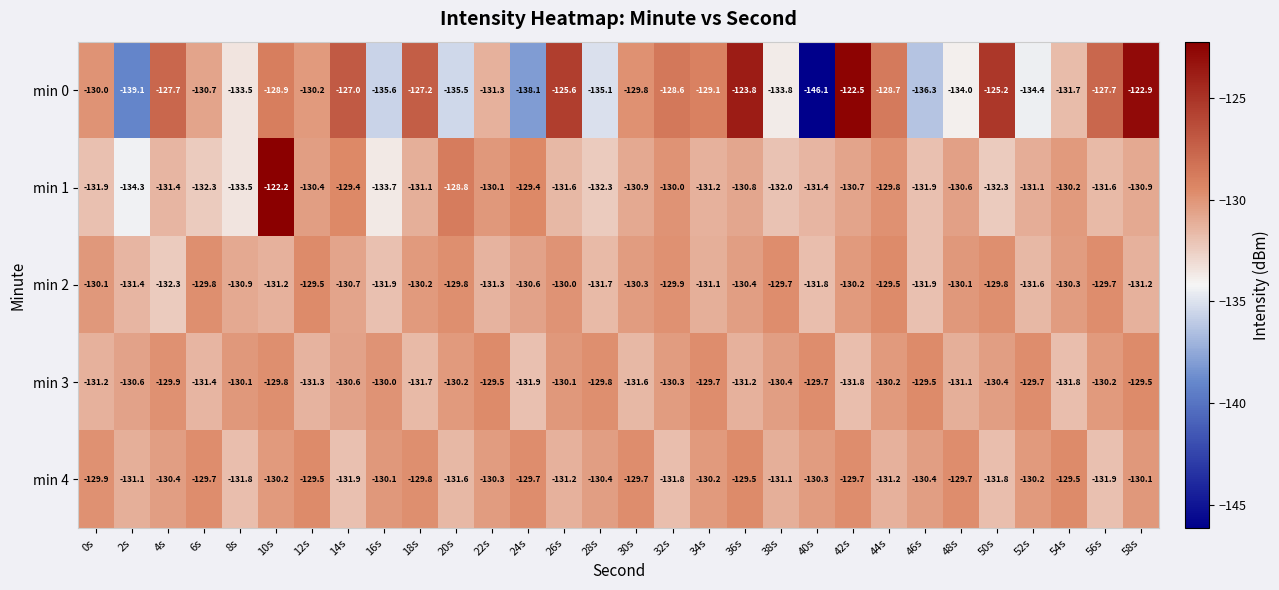

At which category is the sum across all series the highest?

10s